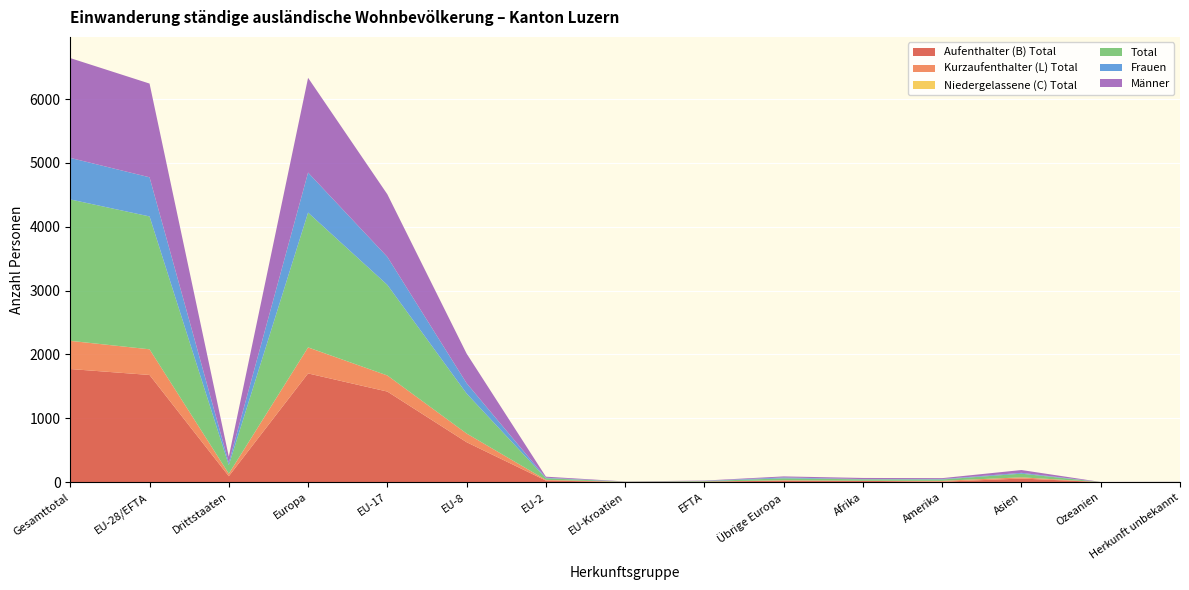

Reading right to left, transcribe all the data shown in this chart.

Aufenthalter (B) Total: 2	1	57	7	21	24	8	3	25	626	1419	1703	93	1679	1772
Kurzaufenthalter (L) Total: 0	0	19	14	1	5	1	2	11	136	252	407	39	402	441
Niedergelassene (C) Total: 0	0	0	0	0	1	0	0	0	0	0	1	1	0	1
Total: 2	1	57	21	22	30	8	3	25	626	1419	2111	133	2081	2214
Frauen: 0	0	13	7	4	14	3	1	8	162	439	627	38	613	651
Männer: 2	1	44	14	18	16	5	2	17	464	980	1484	95	1468	1563